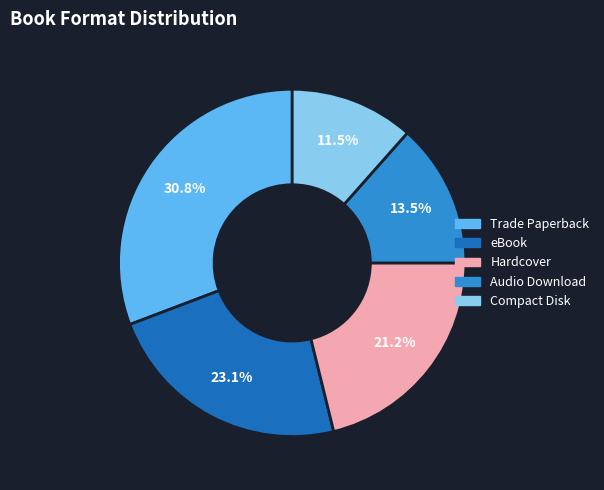

Count the number of slices in the pie.

5